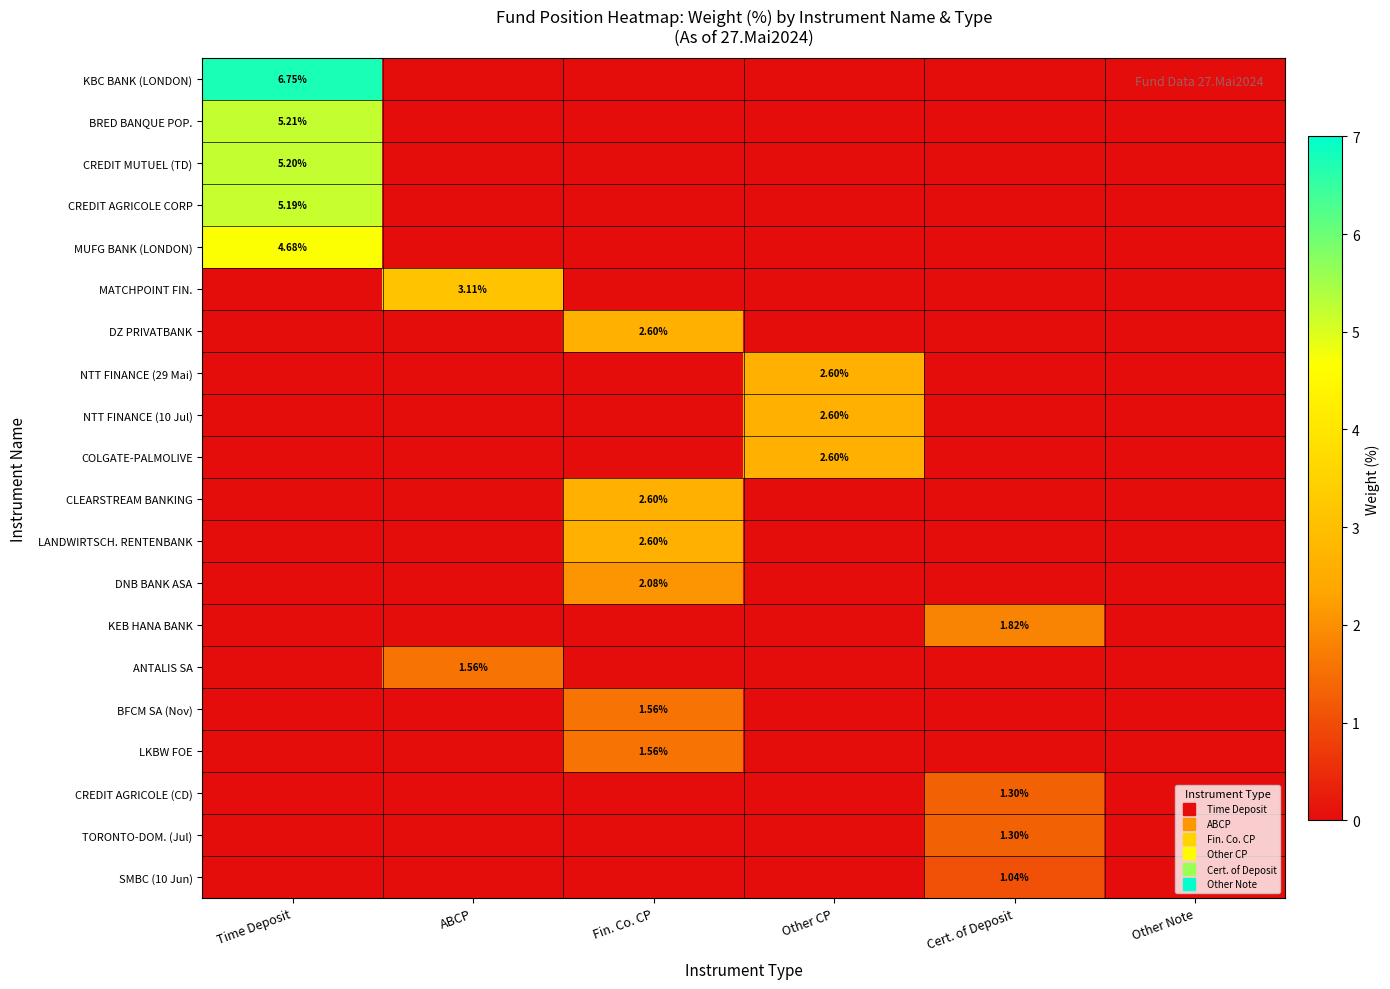

What is the difference between the maximum and minimum values in the BFCM SA (Nov) series?

1.6